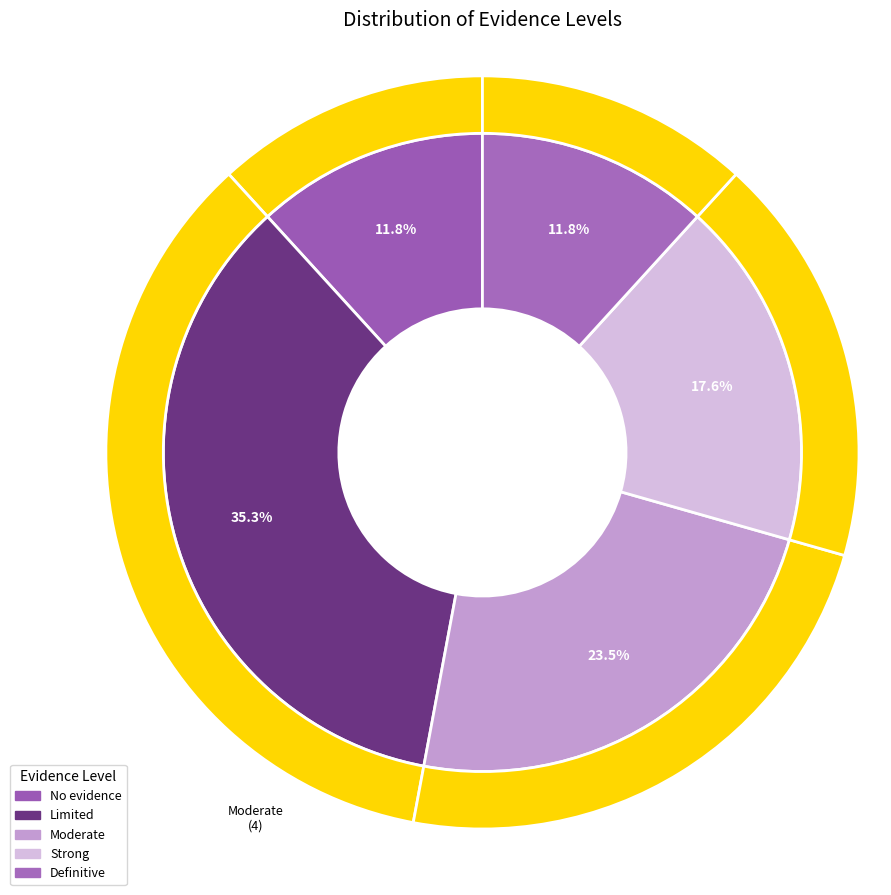

How many slices are in this pie chart?

5